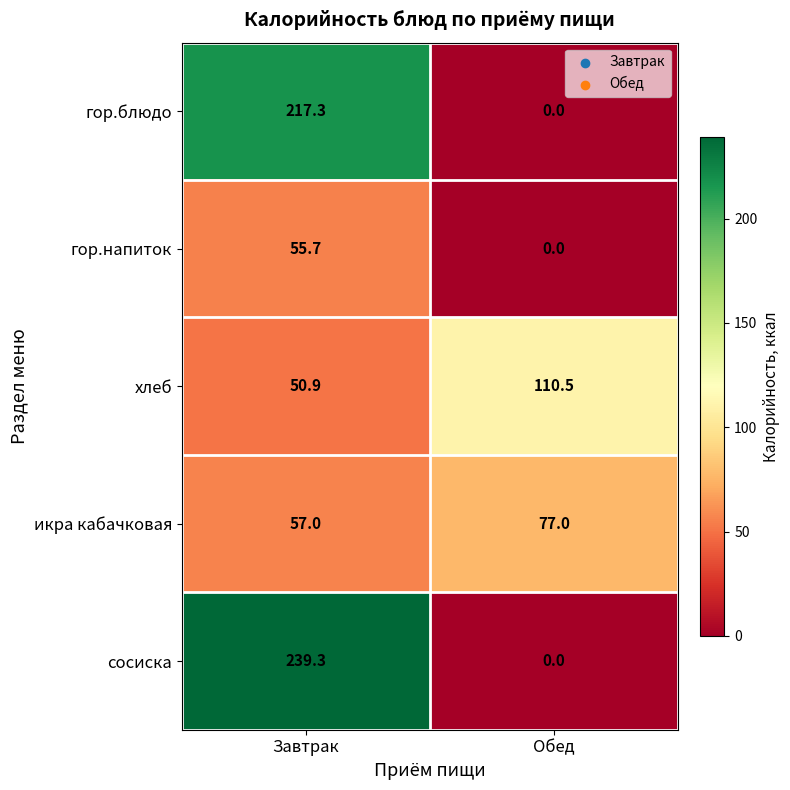

At which category is the sum across all series the highest?

Завтрак